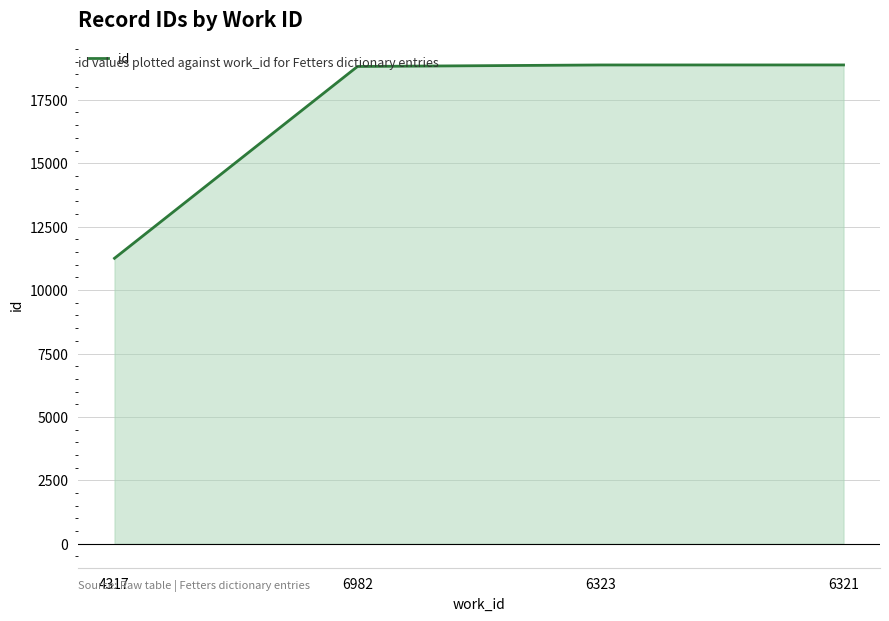

Which label corresponds to the smallest value in the chart?

4317